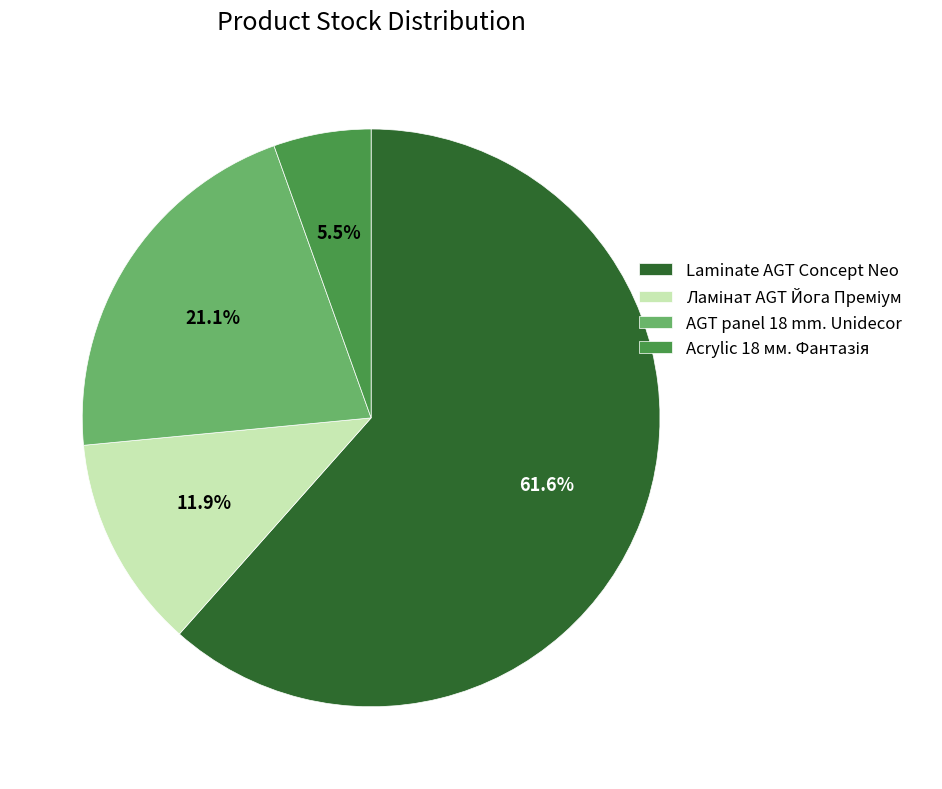

What is the total percentage of Laminate AGT Concept Neo and AGT panel 18 mm. Unidecor?

82.6%